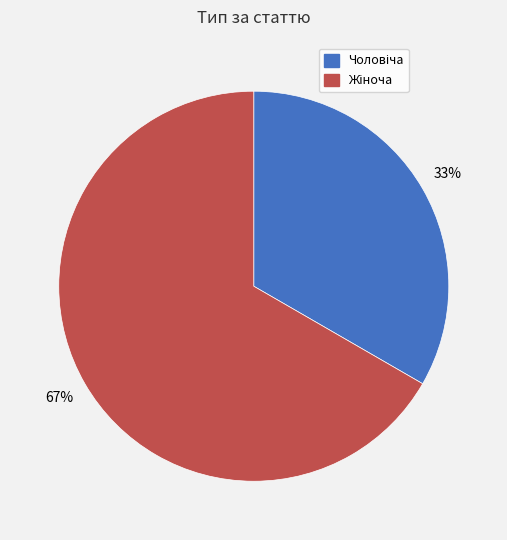

Does any single category account for the majority?

Yes